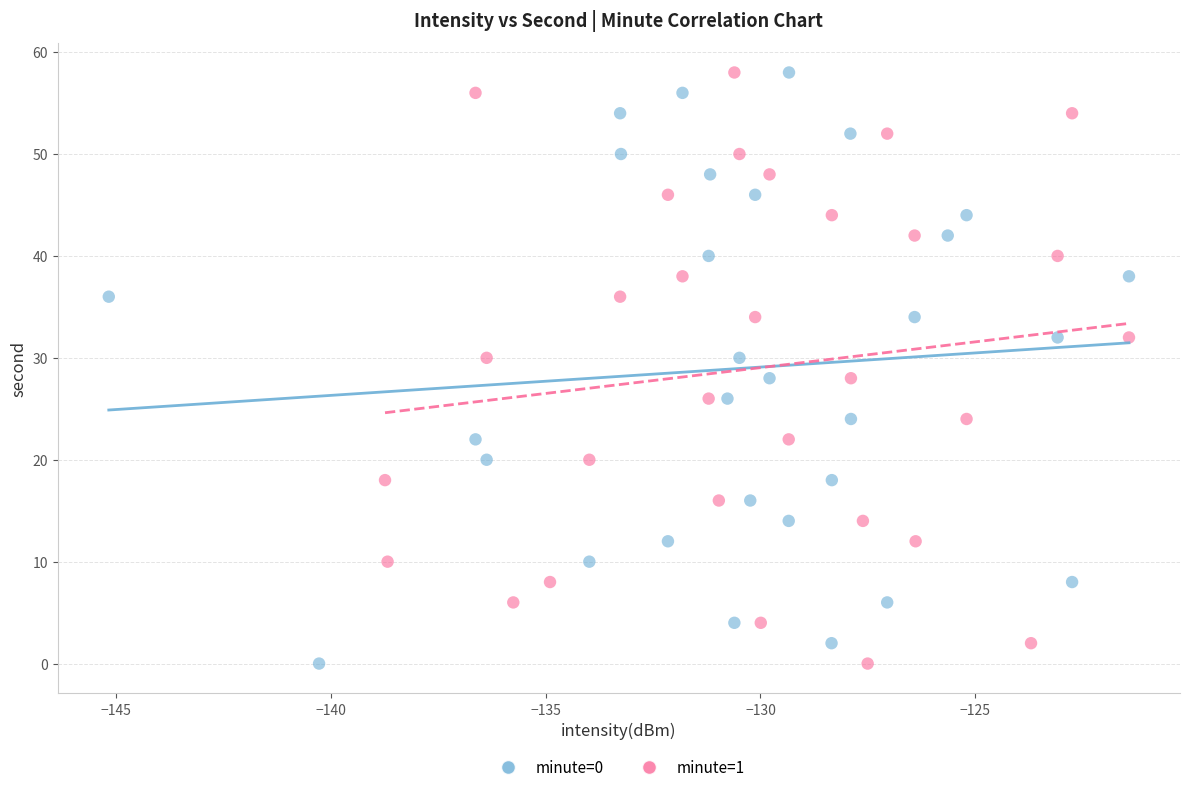

What are all the series names shown in the legend?

minute=0, minute=1